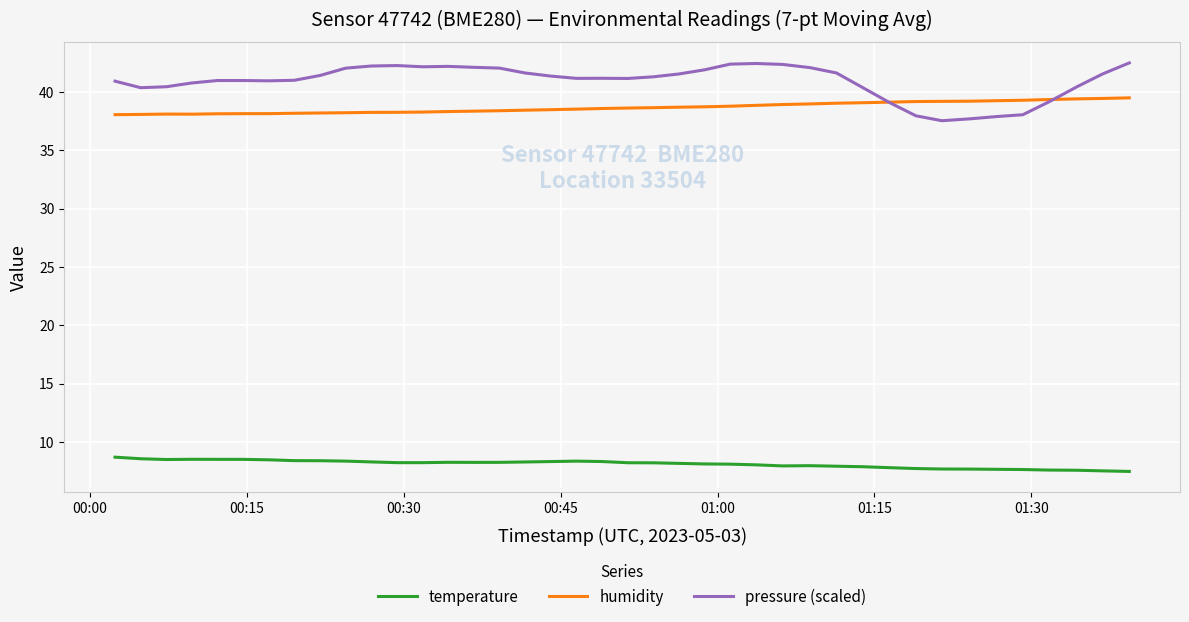

List the series in order of their peak value, highest first.

pressure (scaled), humidity, temperature